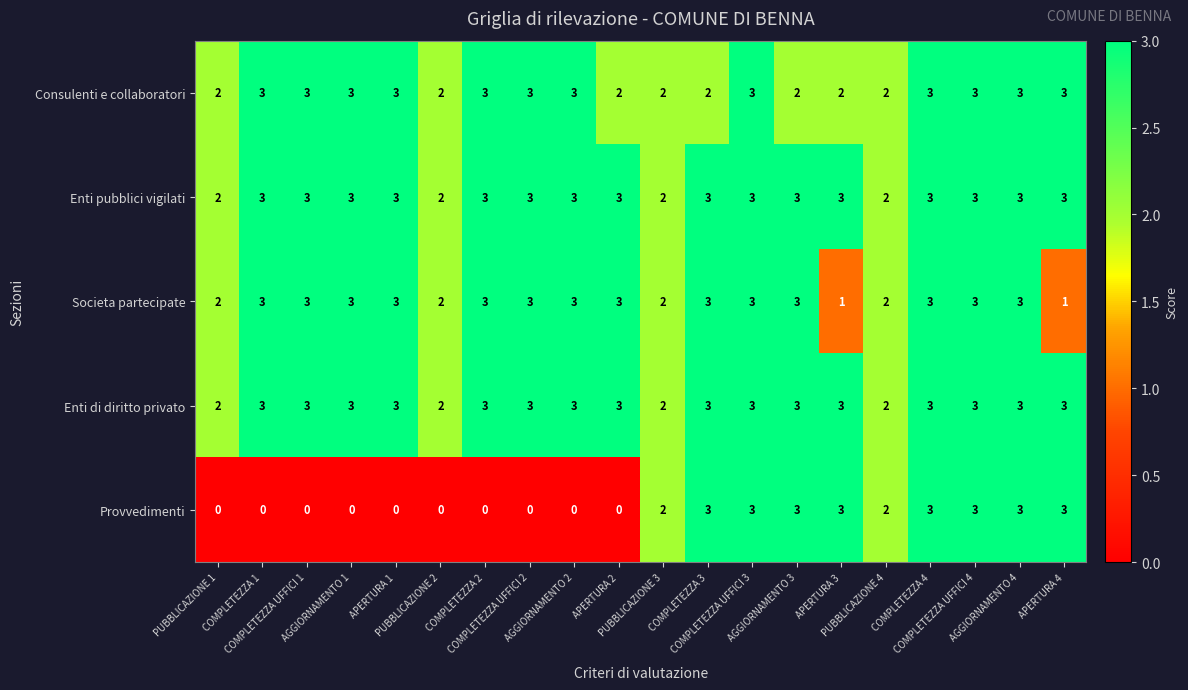

What is the sum of all Enti pubblici vigilati values?

56